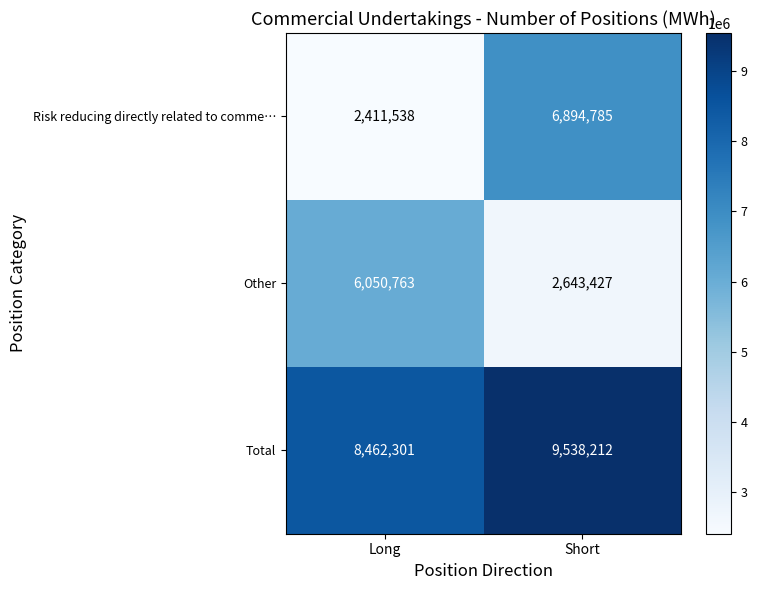

What is the difference between the highest and lowest values at Long?

6050763